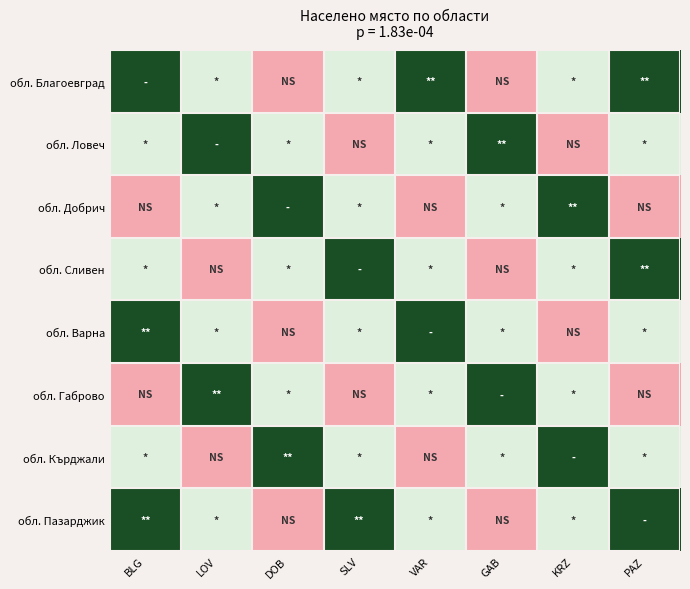

At how many categories does at least one series exceed 1?

8